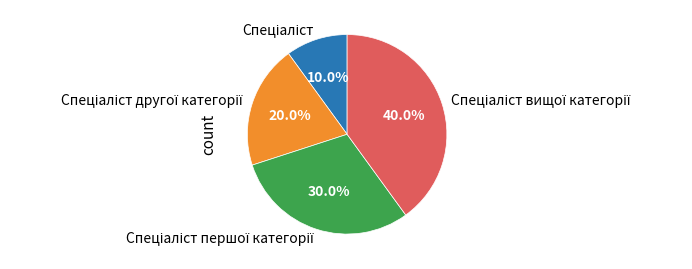

Does any single category account for the majority?

No